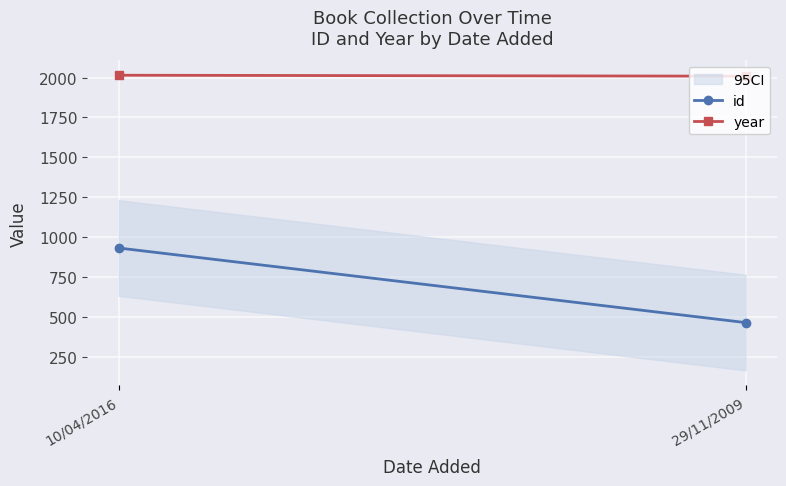

Which label corresponds to the largest value in the chart?

10/04/2016